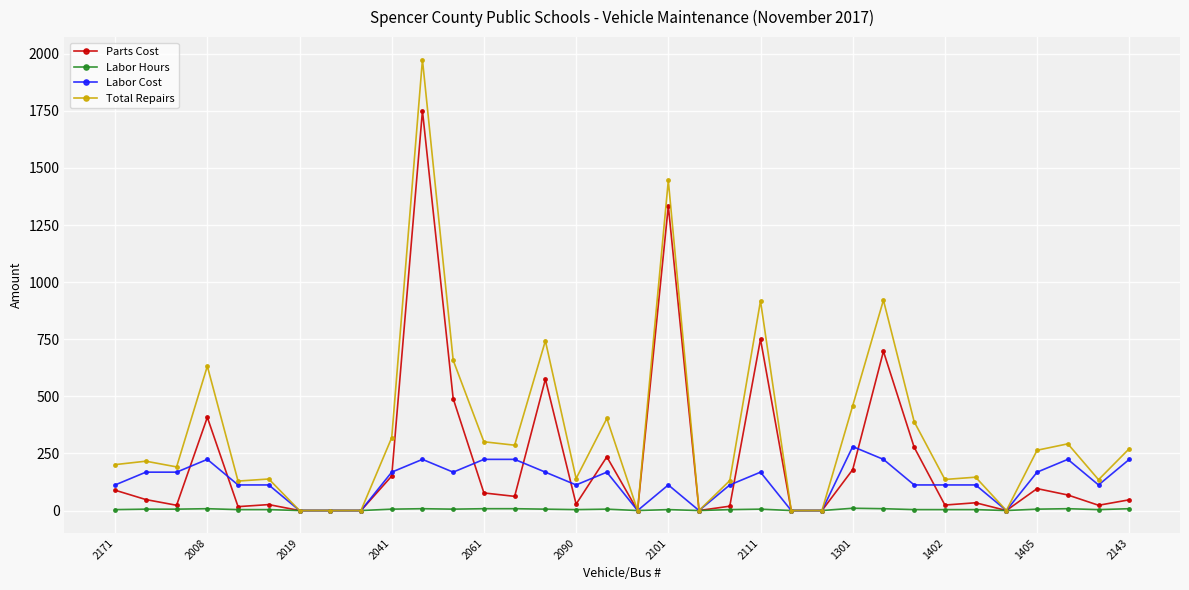

How many distinct data groups are displayed?

4